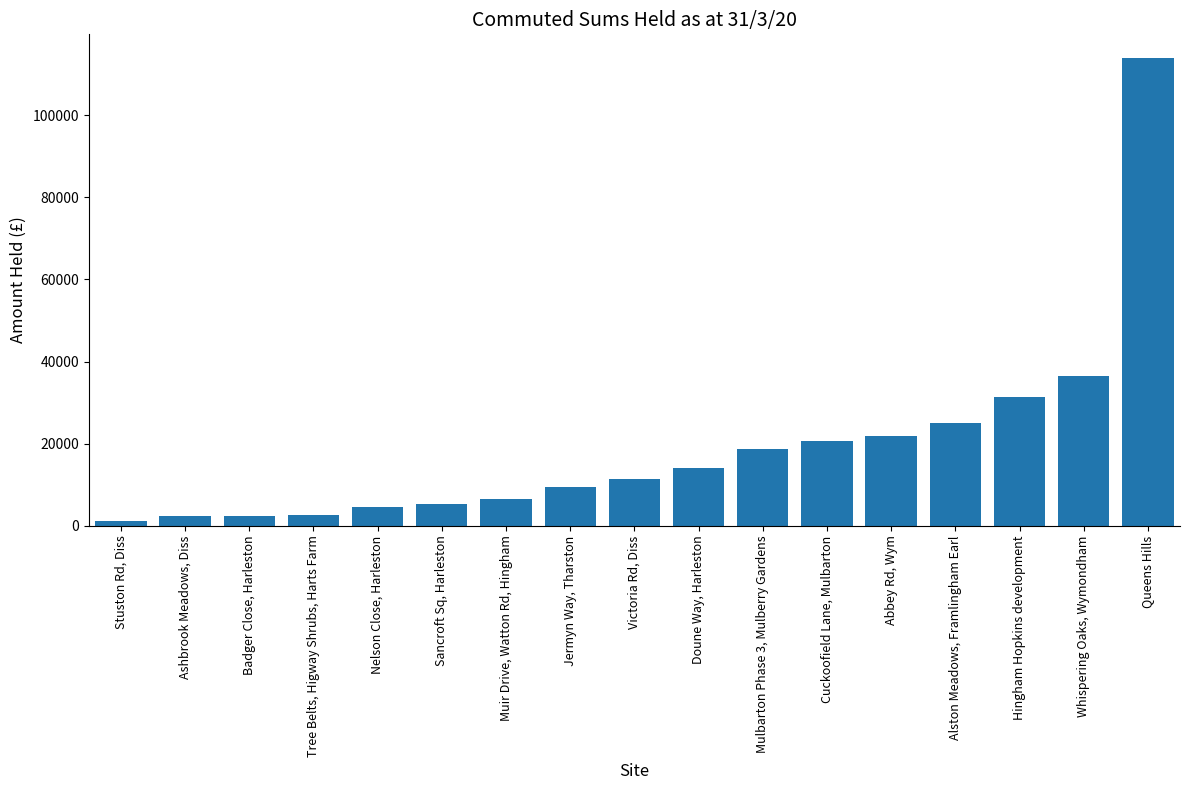

What is the difference between the values at Badger Close, Harleston and Tree Belts, Higway Shrubs, Harts Farm?

205.0